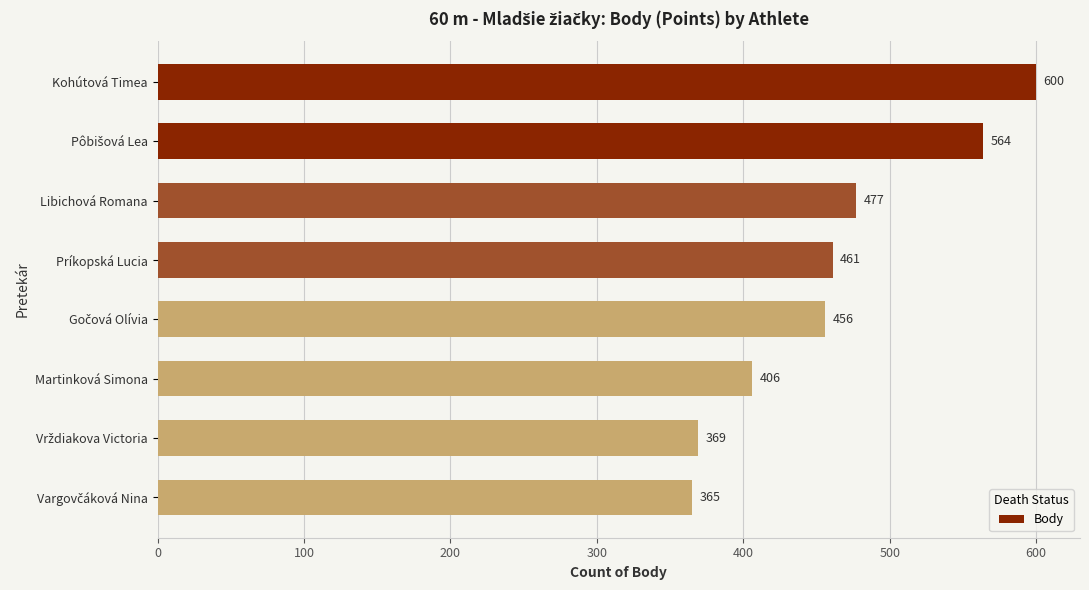

Is it true that the value at Príkopská Lucia is 461?

True